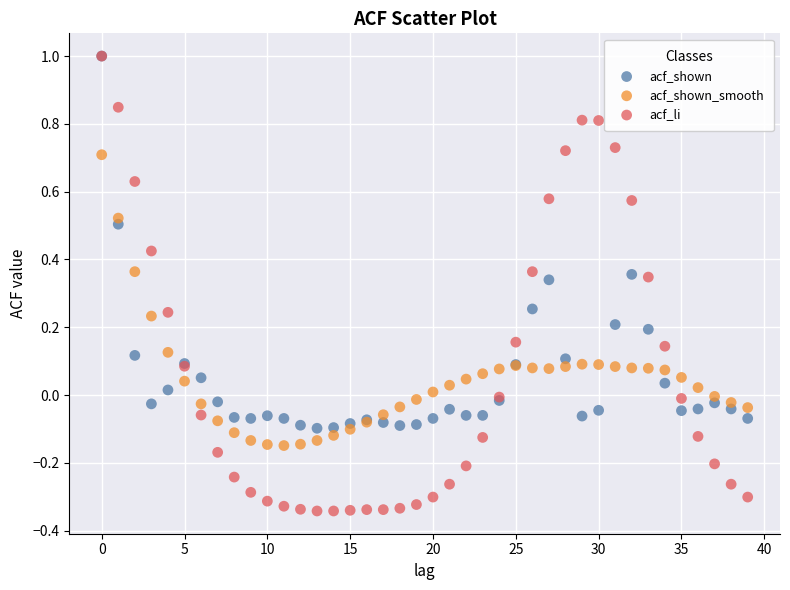

What are all the series names shown in the legend?

acf_shown, acf_shown_smooth, acf_li